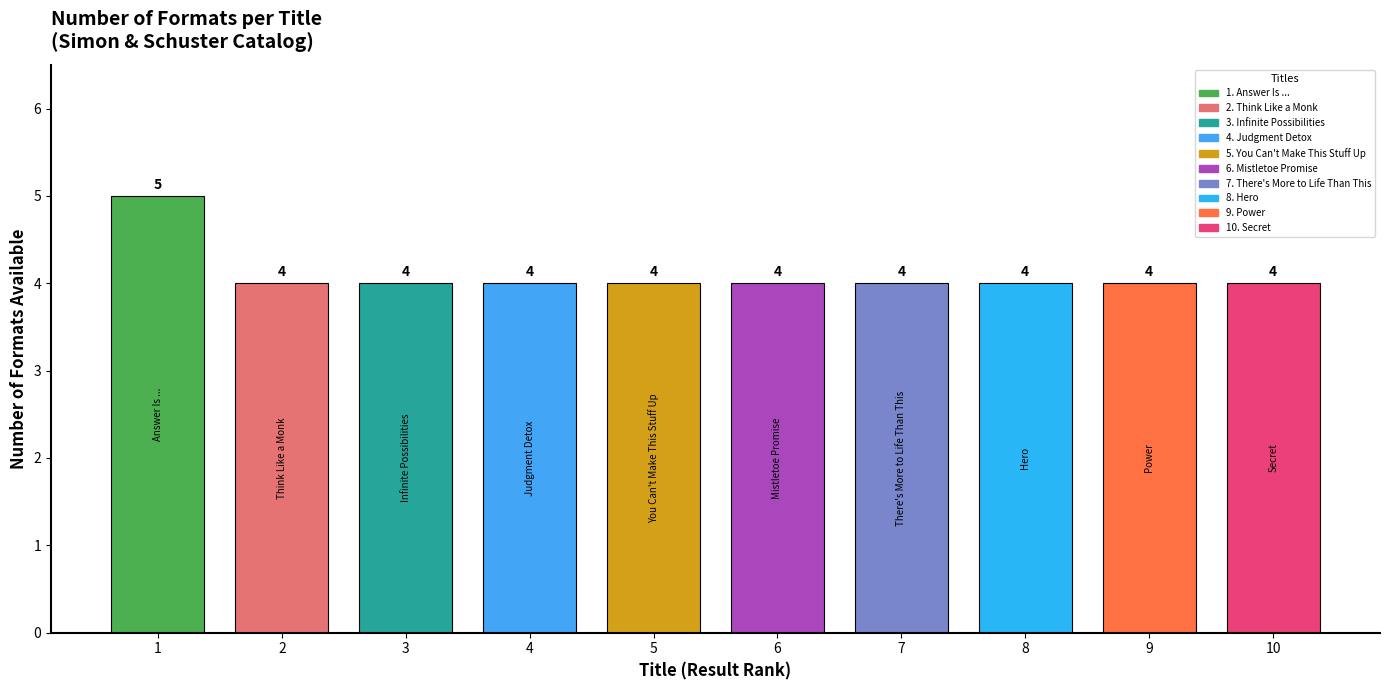

Does the chart contain stacked bars?

No